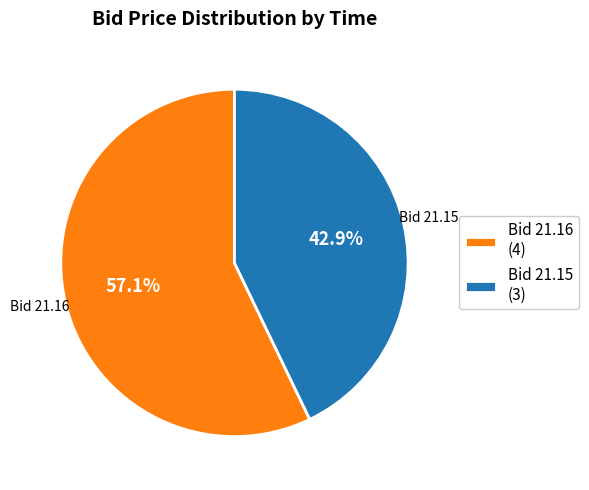

Rank the categories by value from highest to lowest.

Bid 21.16 (4), Bid 21.15 (3)